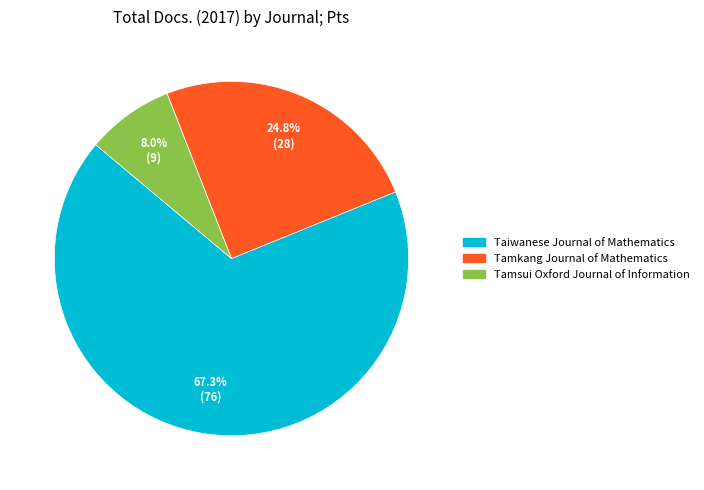

Do Tamkang Journal of Mathematics and Taiwanese Journal of Mathematics together represent more than half of the pie?

Yes